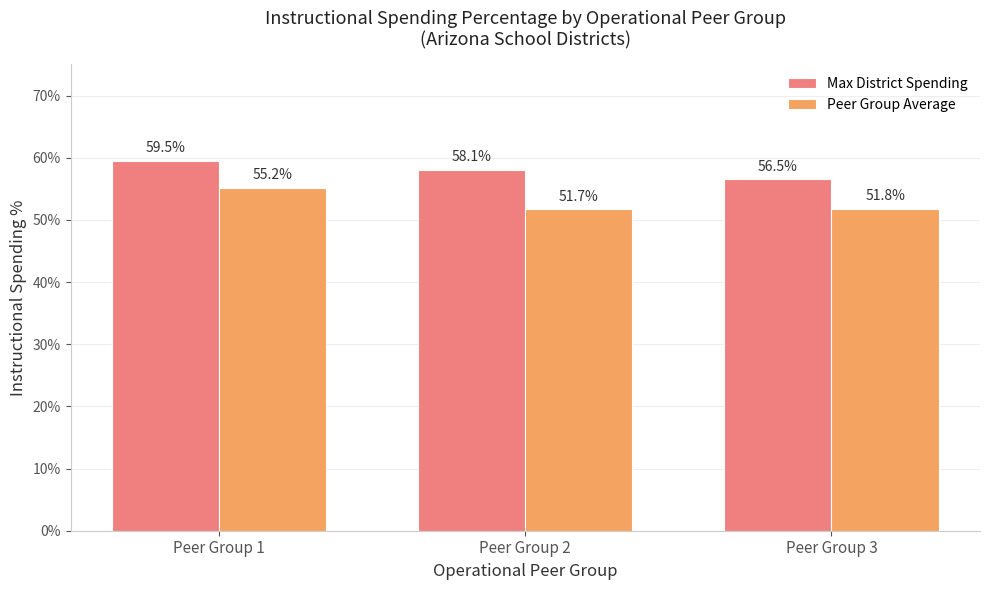

What is the average value of the Peer Group Average series?

0.5